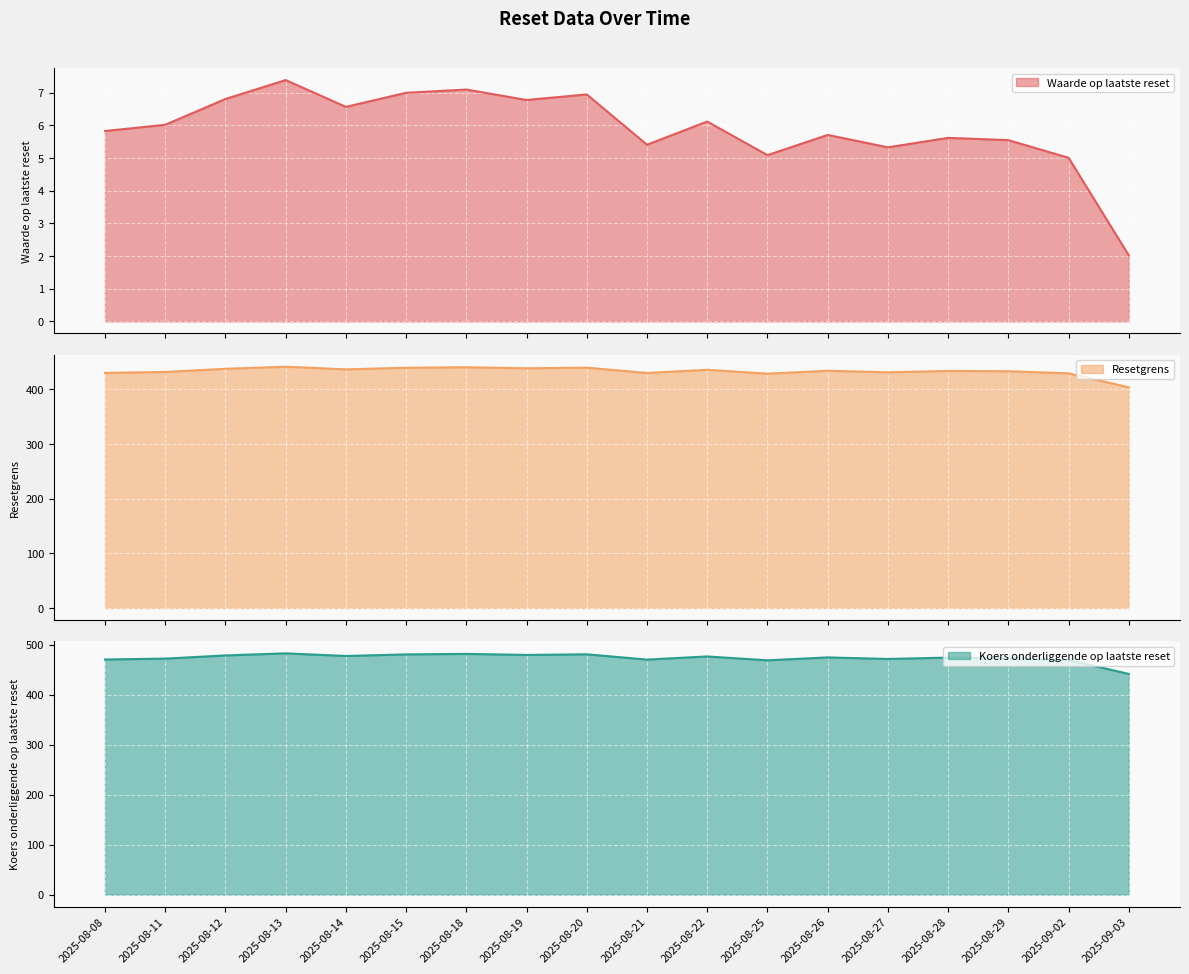

What is the difference between the second highest and minimum values in the Waarde op laatste reset series?

5.1